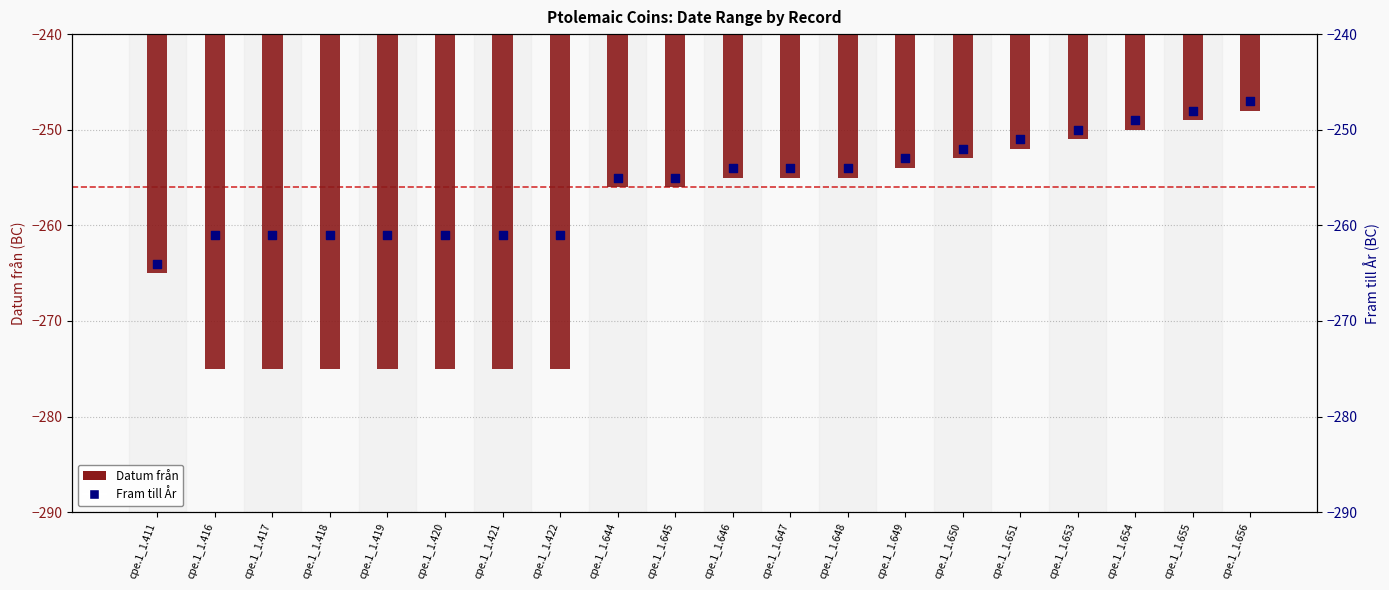

Is the value of Datum från at cpe.1_1.416 greater than the value of Fram till År at cpe.1_1.420?

No